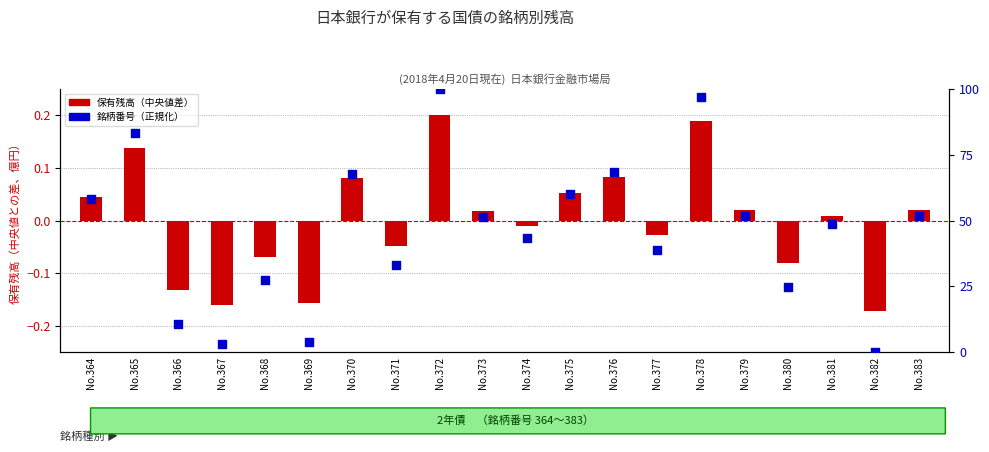

At which category is the sum across all series the highest?

No.372